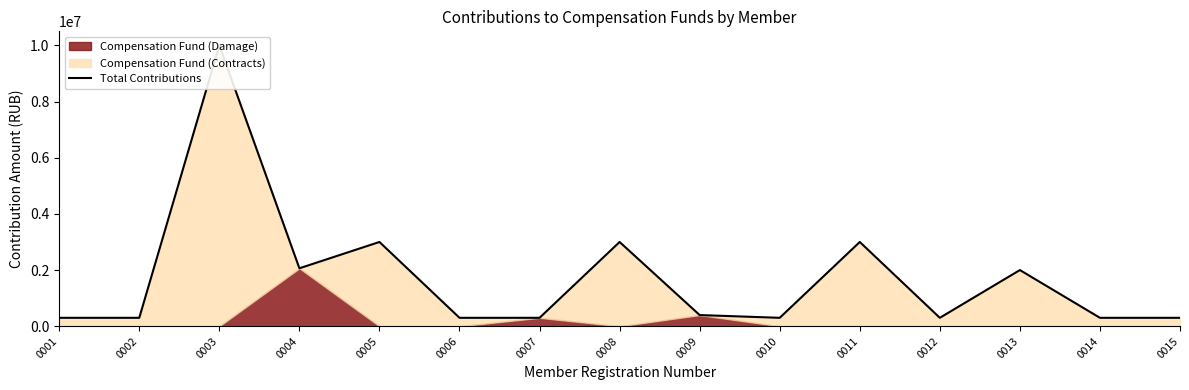

What is the difference between the second highest and second lowest values?

2700000.0